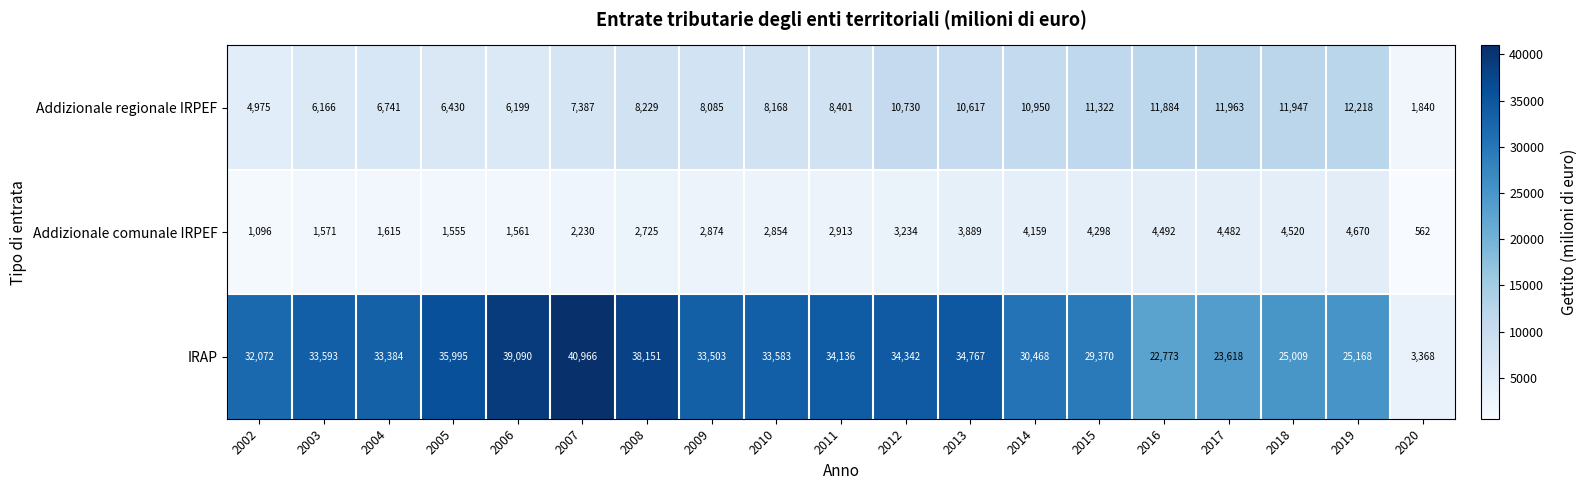

Which category has the lowest value across all series?

2020